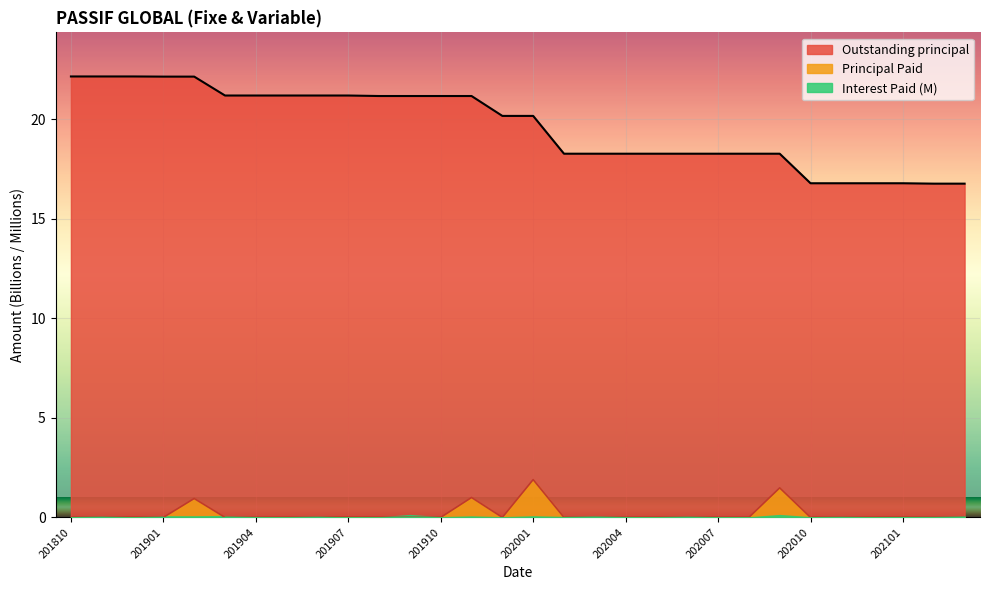

Does the chart display data point markers on the line(s)?

No